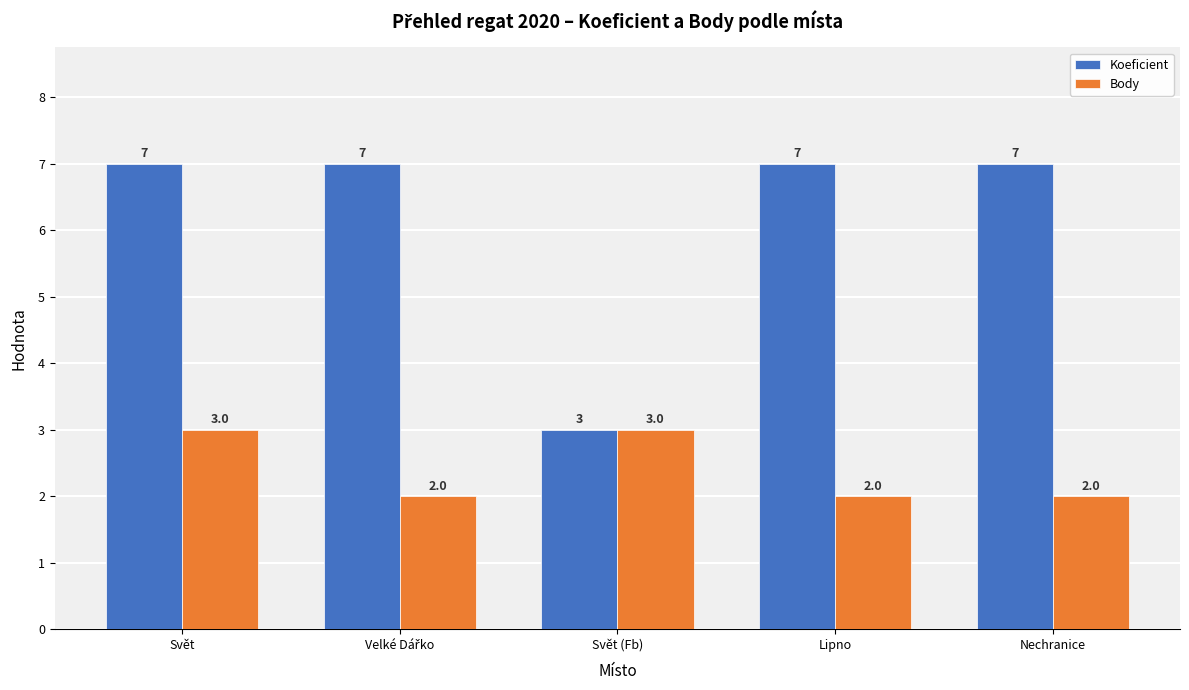

List the series in order of their overall mean, lowest first.

Body, Koeficient